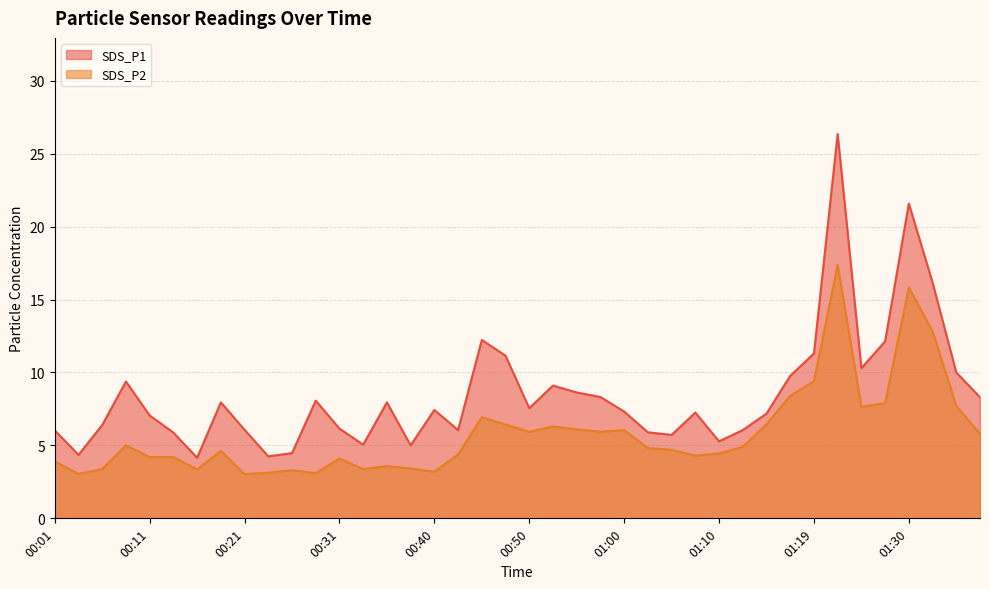

What is the total value across all series at 00:21?

9.1